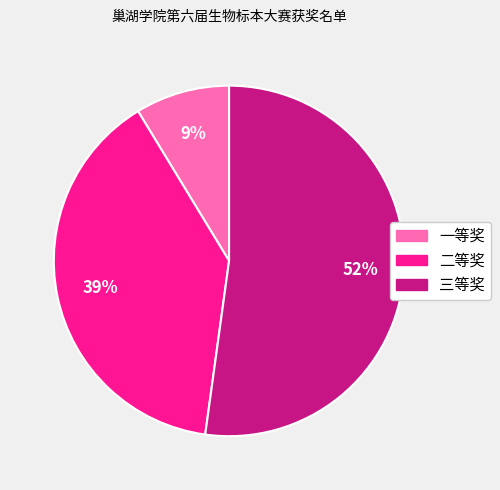

To the nearest percent, what percentage of the pie is 三等奖?

52%